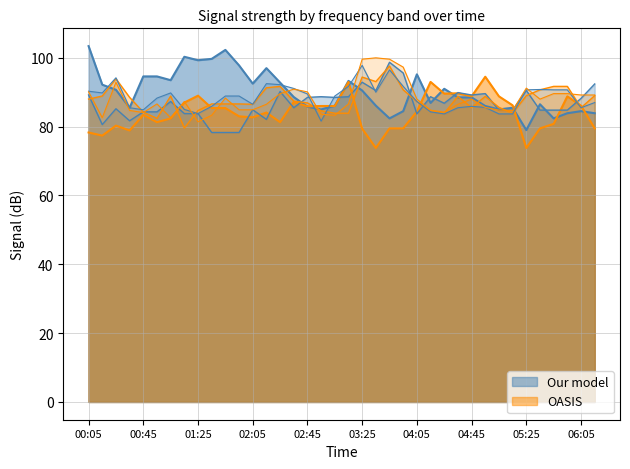

Is the value of 4.213 at 06:05 greater than the value of 3.623 at 02:45?

Yes